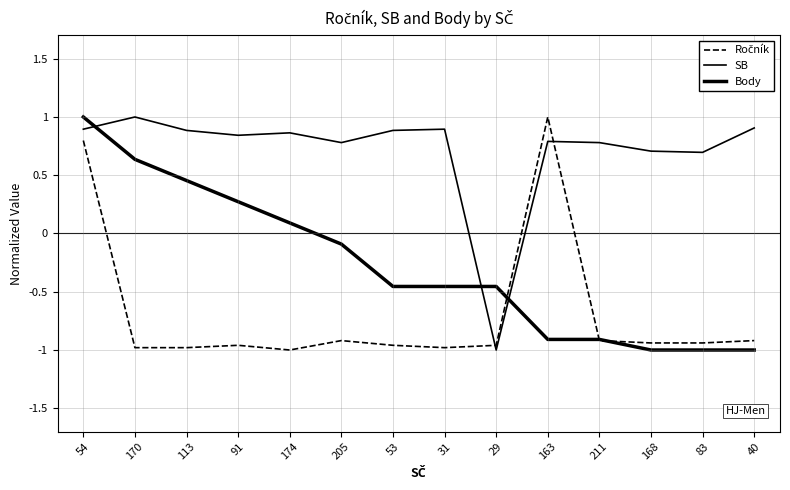

Which has a higher value, 113 or 211?

211